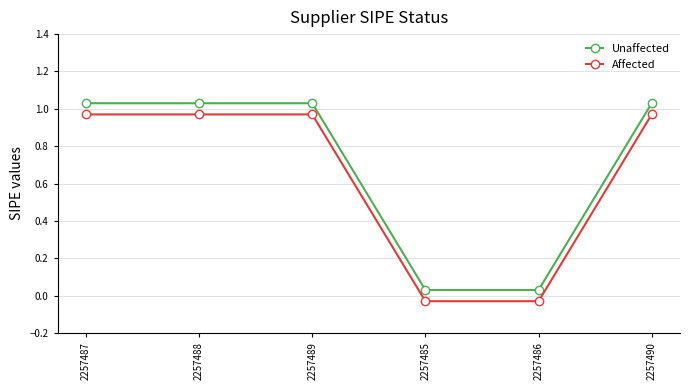

What is the sum of all Unaffected values?

4.2